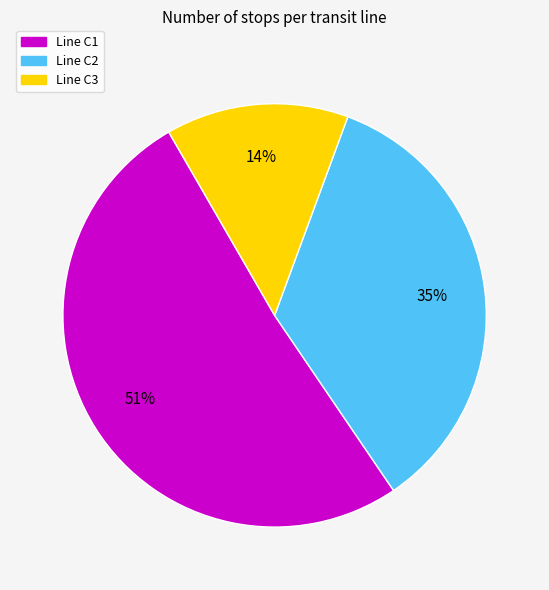

To the nearest percent, what is the average slice percentage?

33%